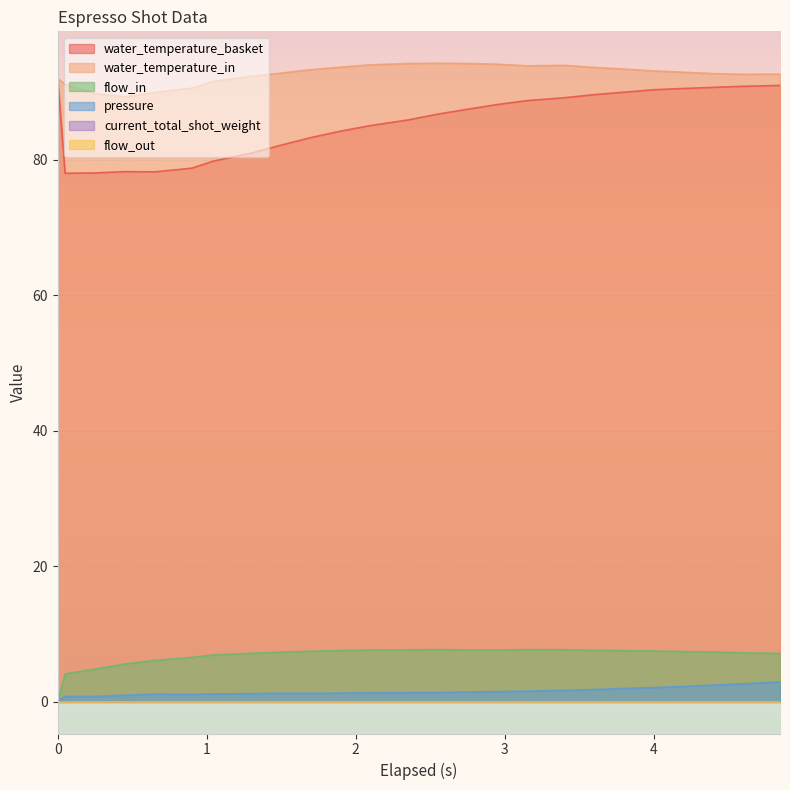

What is the value of the water_temperature_in point at the 21st from the left?

93.1